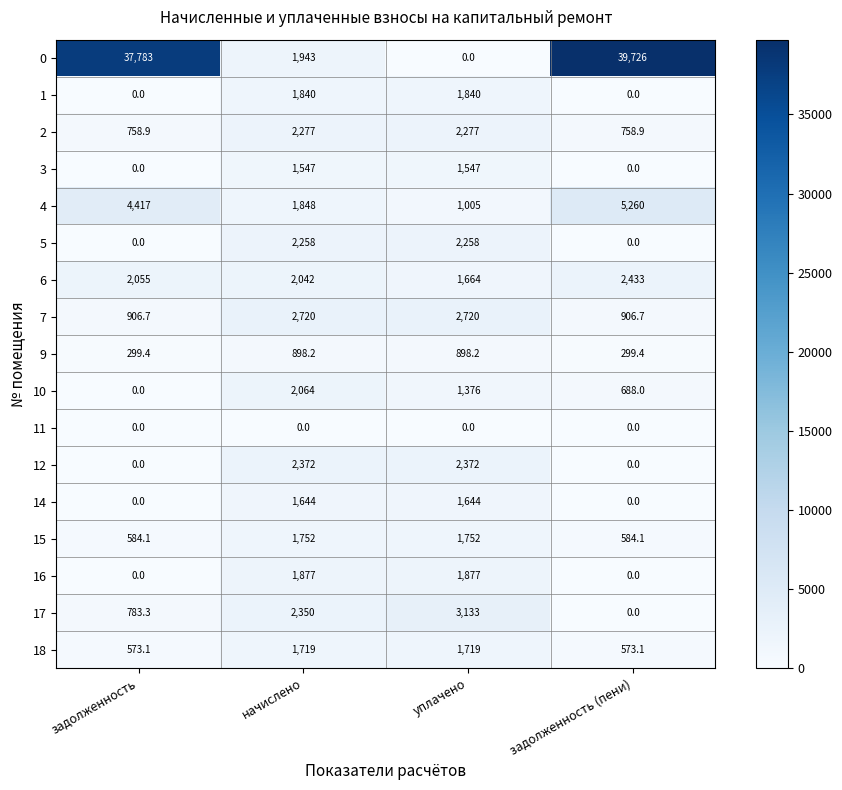

How many 16 values are between 0 and 1877?

4